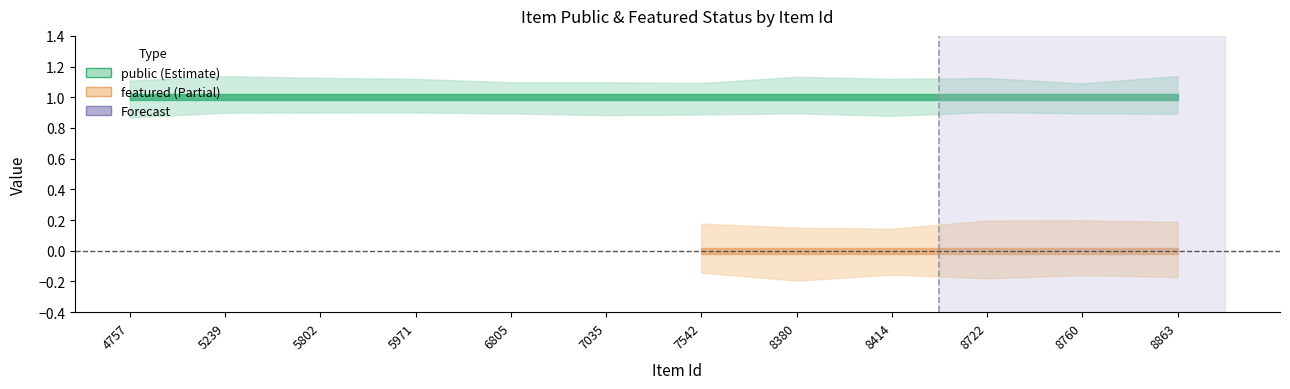

Where is public nearest to the value 1?

4757